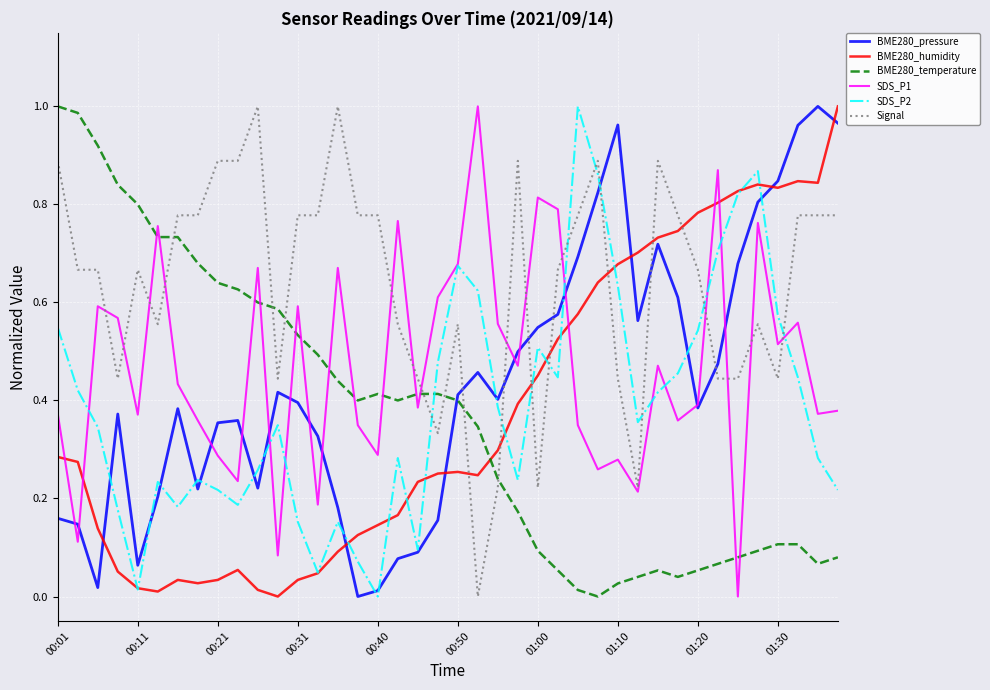

After their last crossing, which series has the higher values: BME280_humidity or SDS_P1?

BME280_humidity